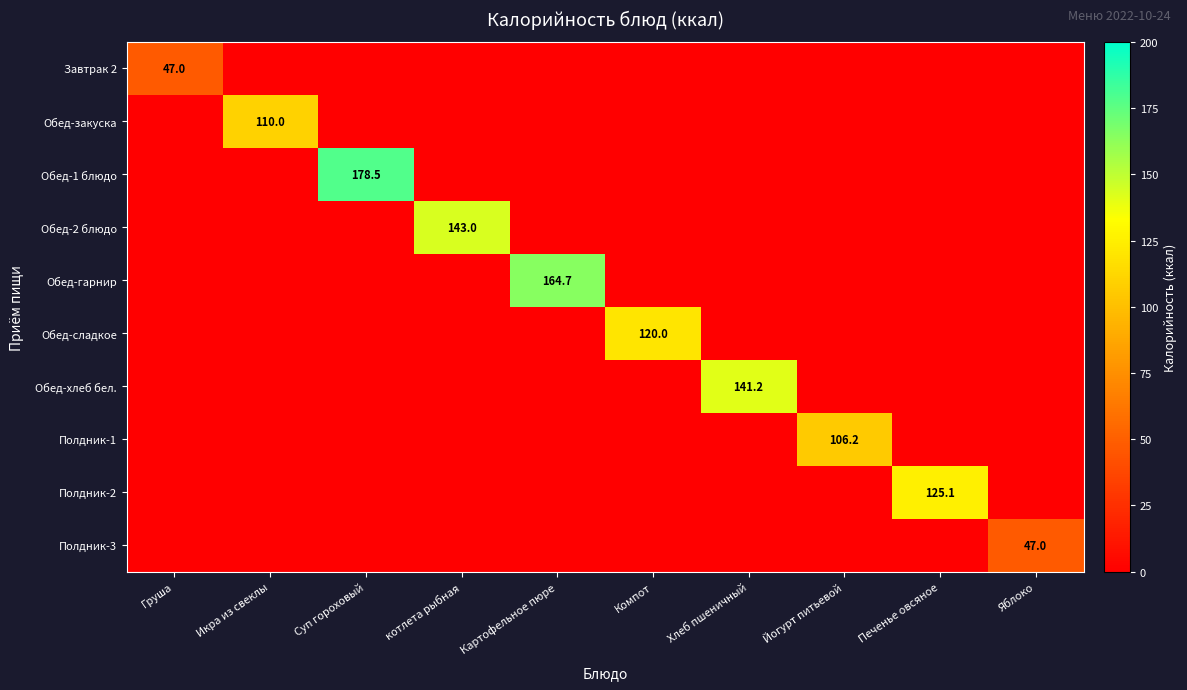

What is the highest value of the Полдник-1 series?

106.2